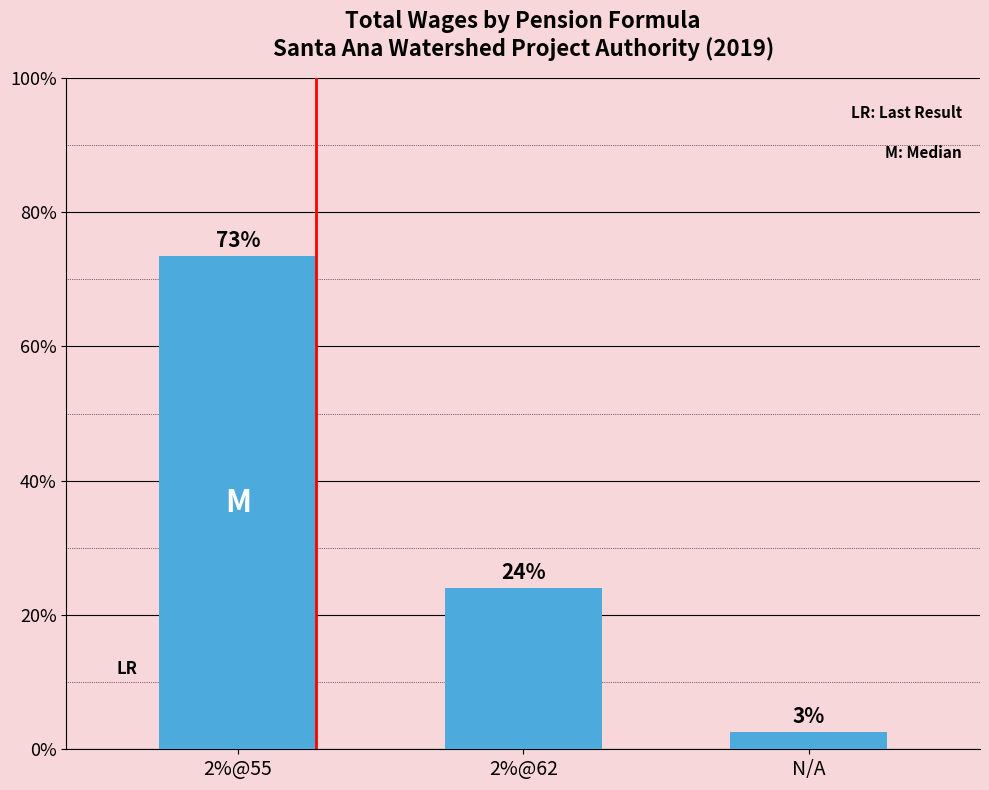

What is the label of the 2nd bar from the right?

2%@62